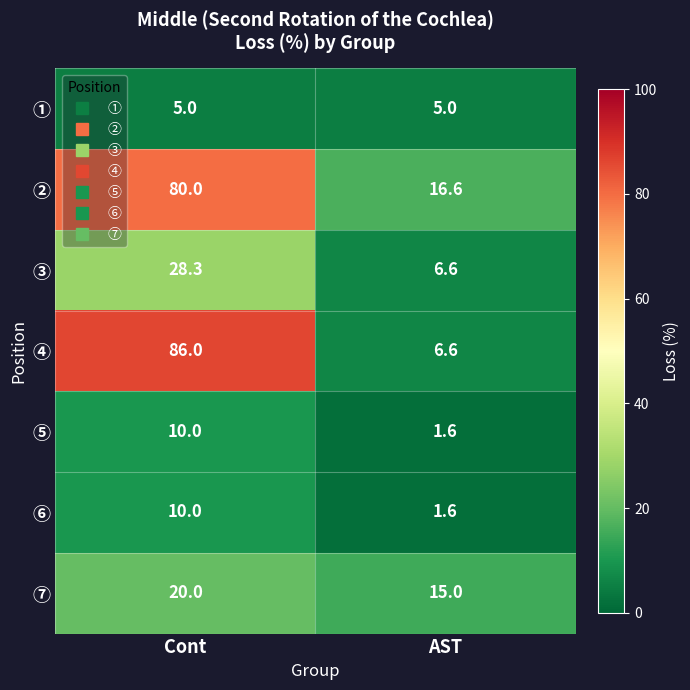

What is the total value across all series at Cont?

239.3